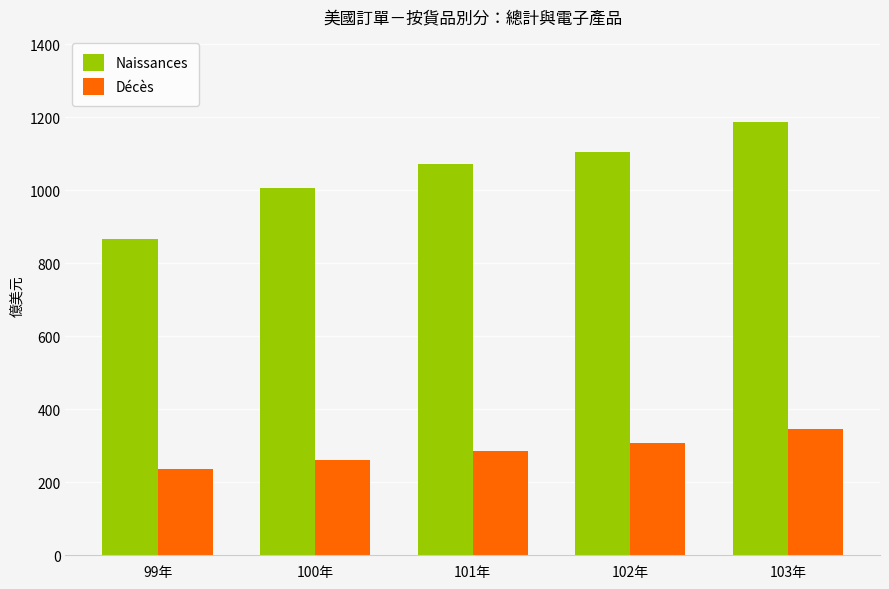

Which category has the highest value in the Naissances series?

103年